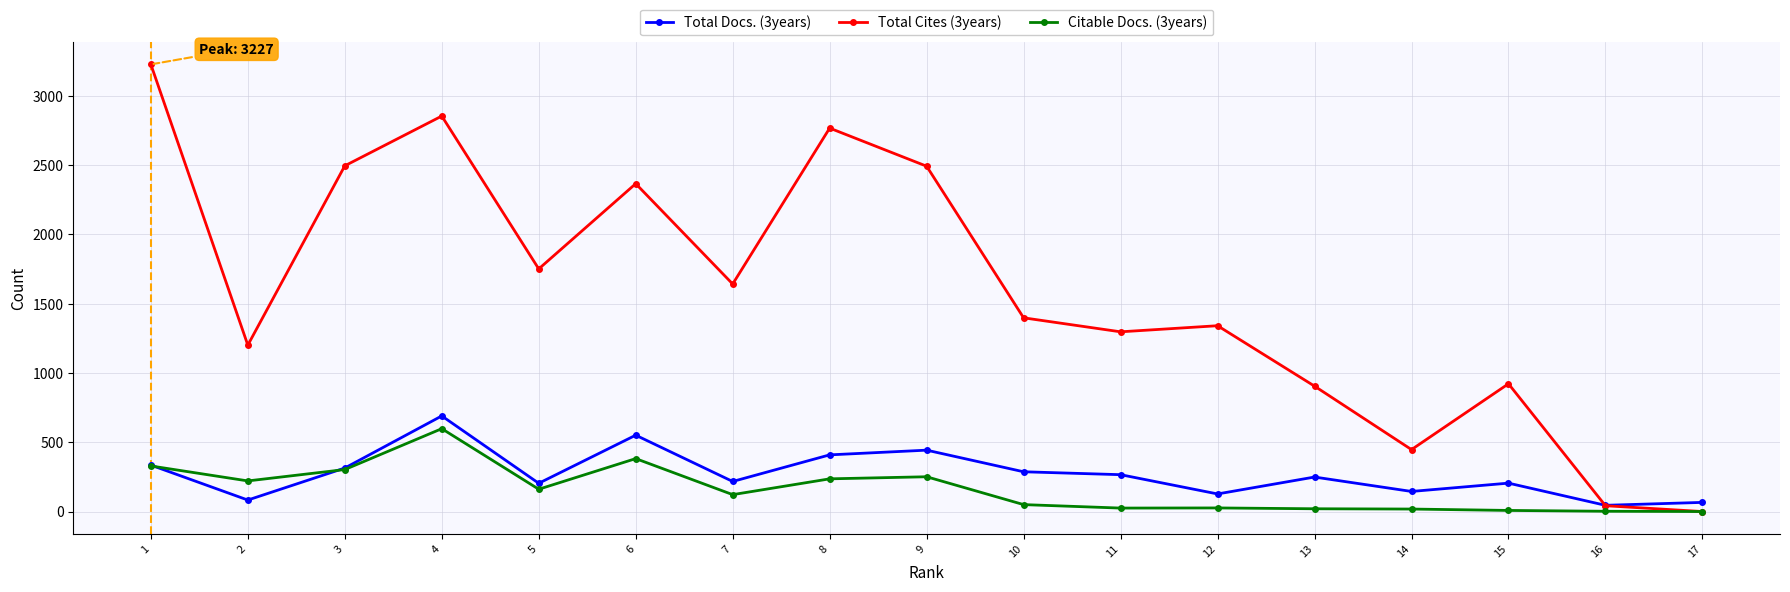

What is the value of the Total Cites (3years) point at the 12th from the left?

1341